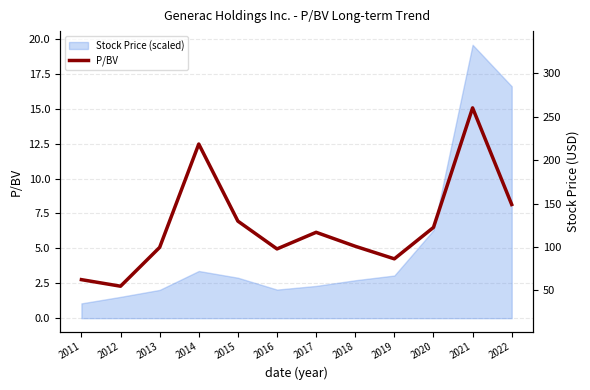

Approximately how many times larger is the value at 2019 compared to 2021?

0.3